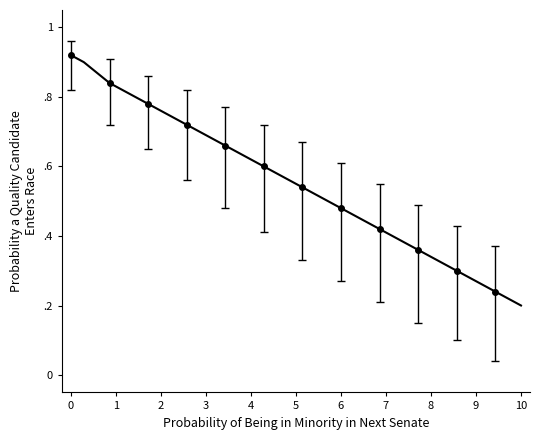

How many series are shown in this chart?

1